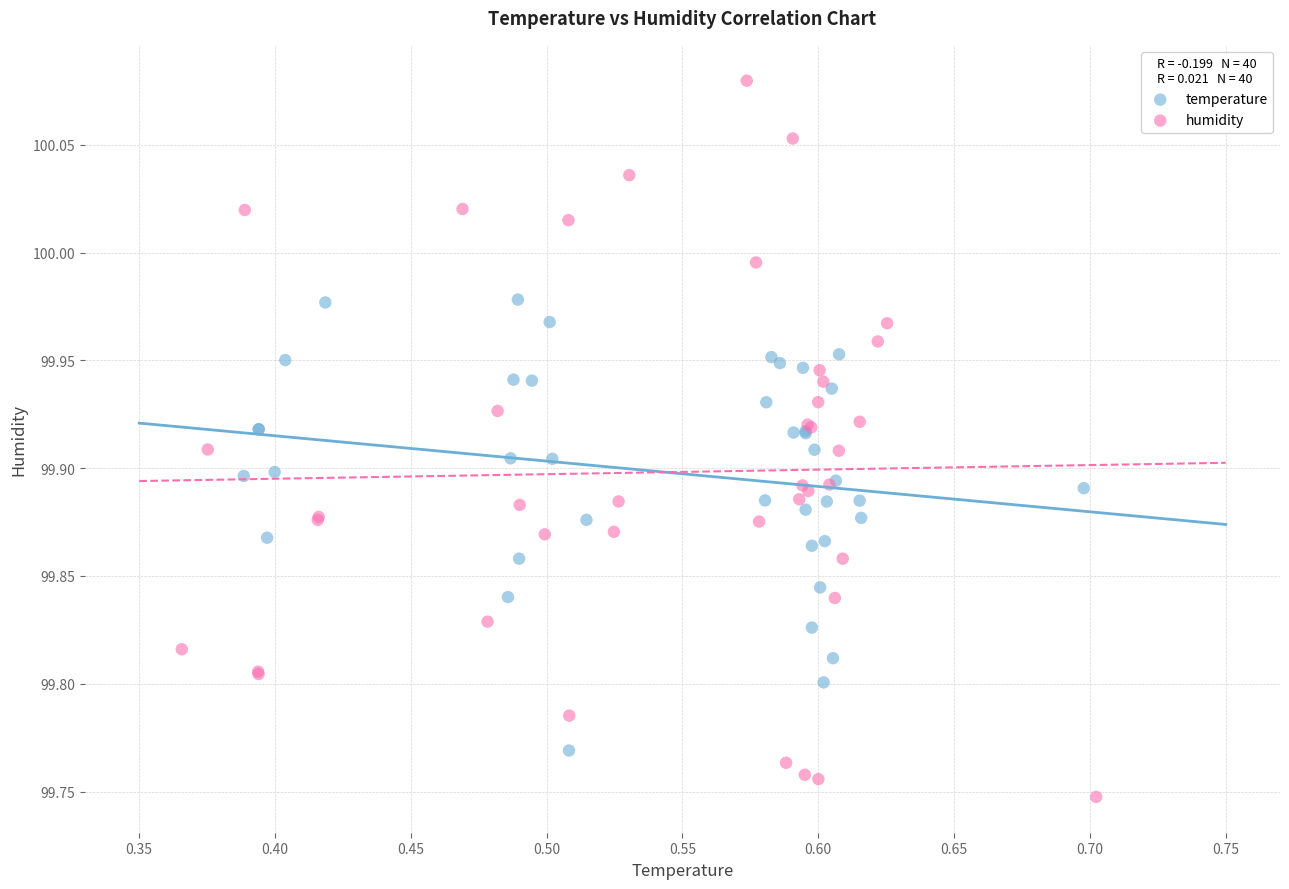

Which series contains the highest Y value?

humidity